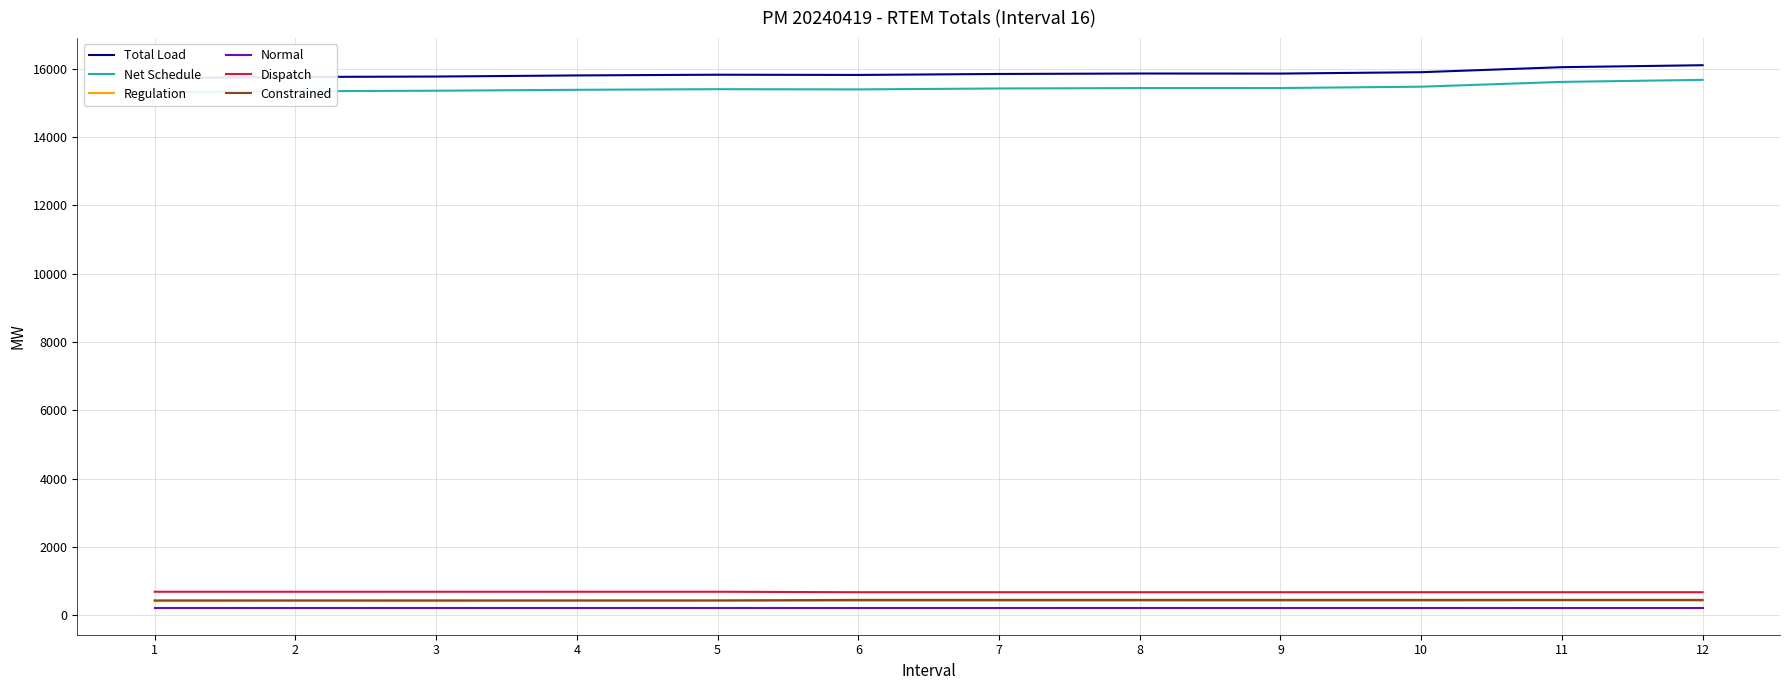

What value does the Dispatch series have at 7?

675.0